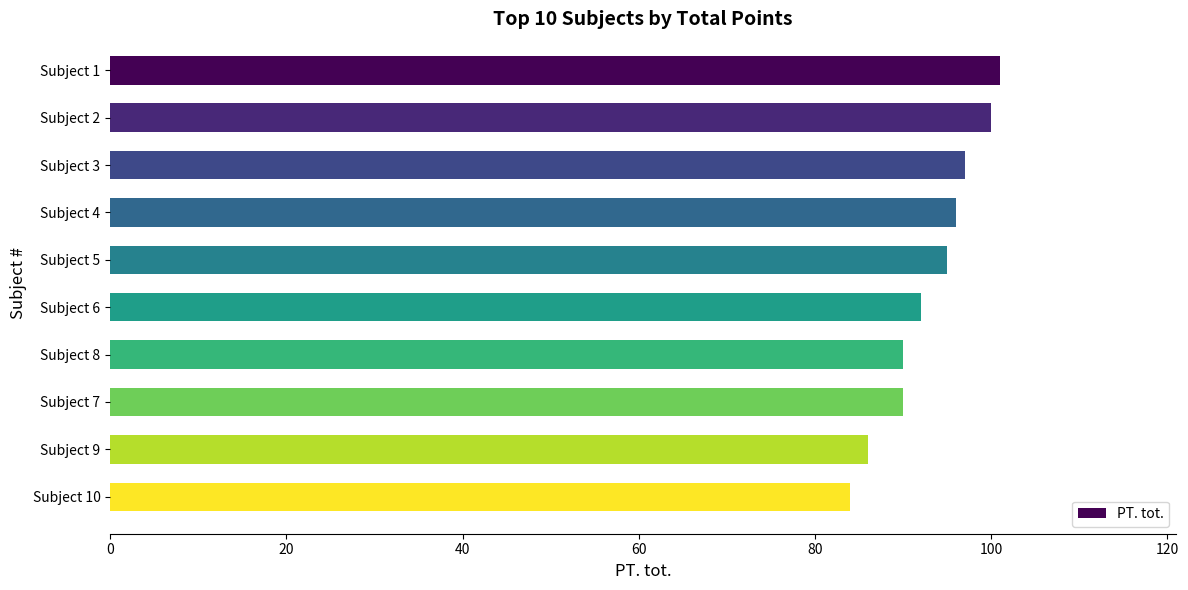

What value does the data have at Subject 1, to the nearest 5?

100